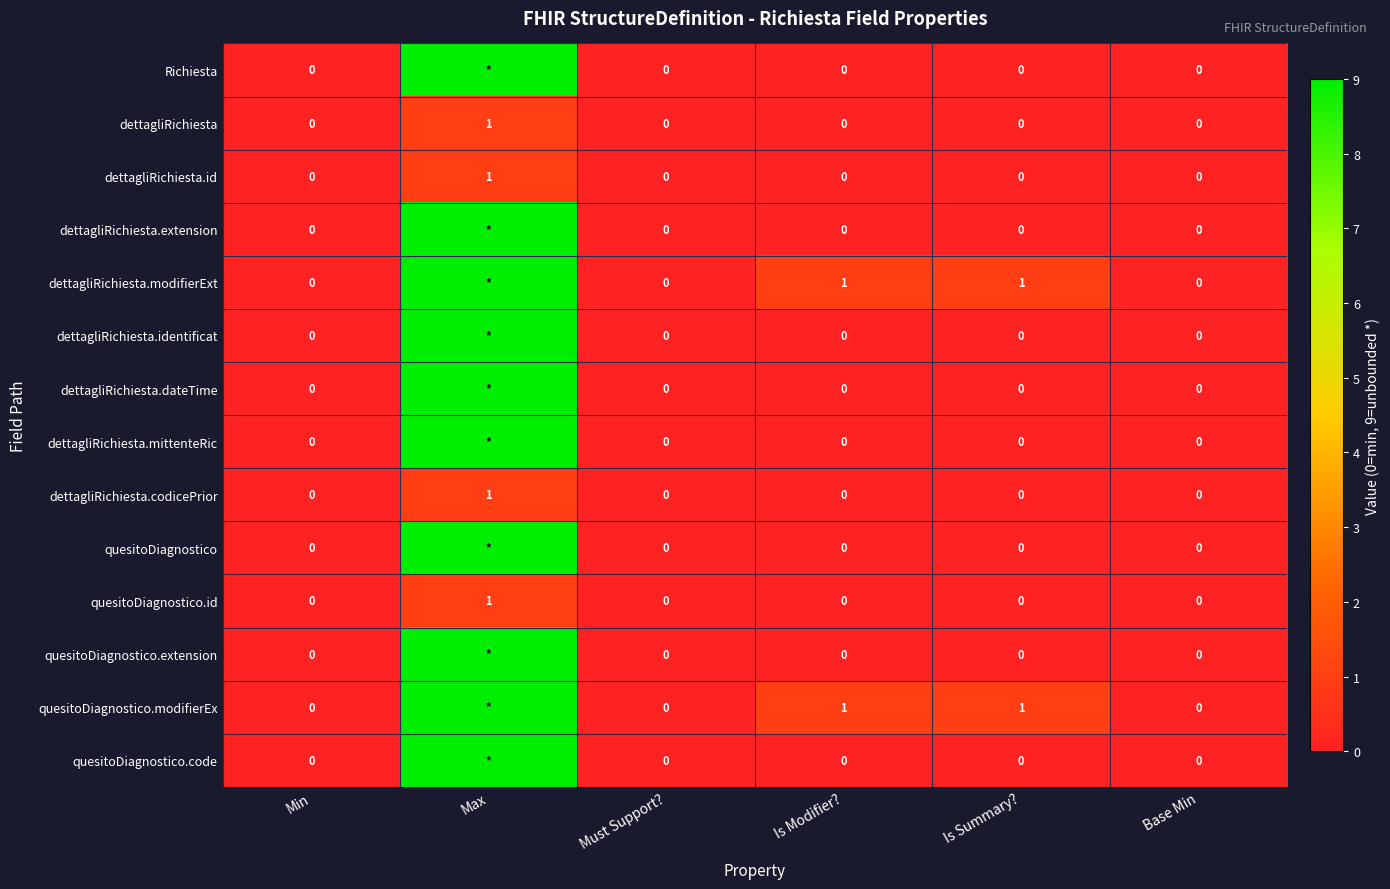

How many data points in dettagliRichiesta are above 0?

1